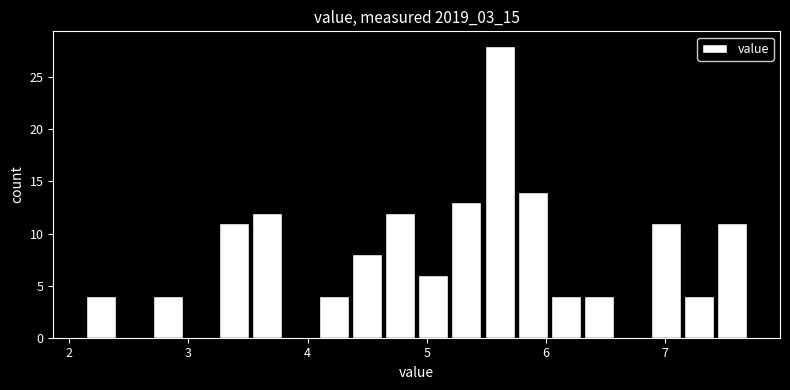

Around what value on the x-axis is the tallest bar? Give the approximate position of its centre, as read against the axis.

5.6